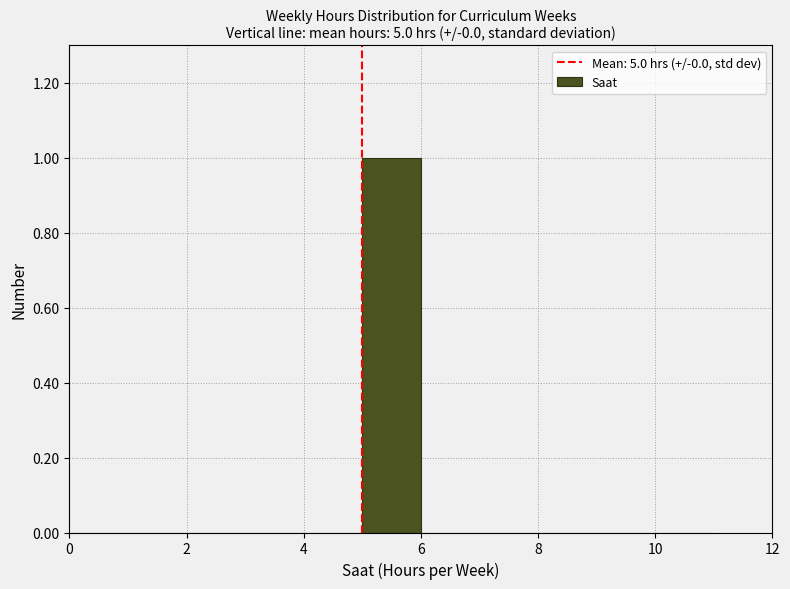

Reading left to right, list every bar in this chart as the range it spans on the x-axis followed by its height. The values are not printed on the chart, so give them approximately, as read against the axis.

0 to 1: 0
1 to 2: 0
2 to 3: 0
3 to 4: 0
4 to 5: 0
5 to 6: 1
6 to 7: 0
7 to 8: 0
8 to 9: 0
9 to 10: 0
10 to 11: 0